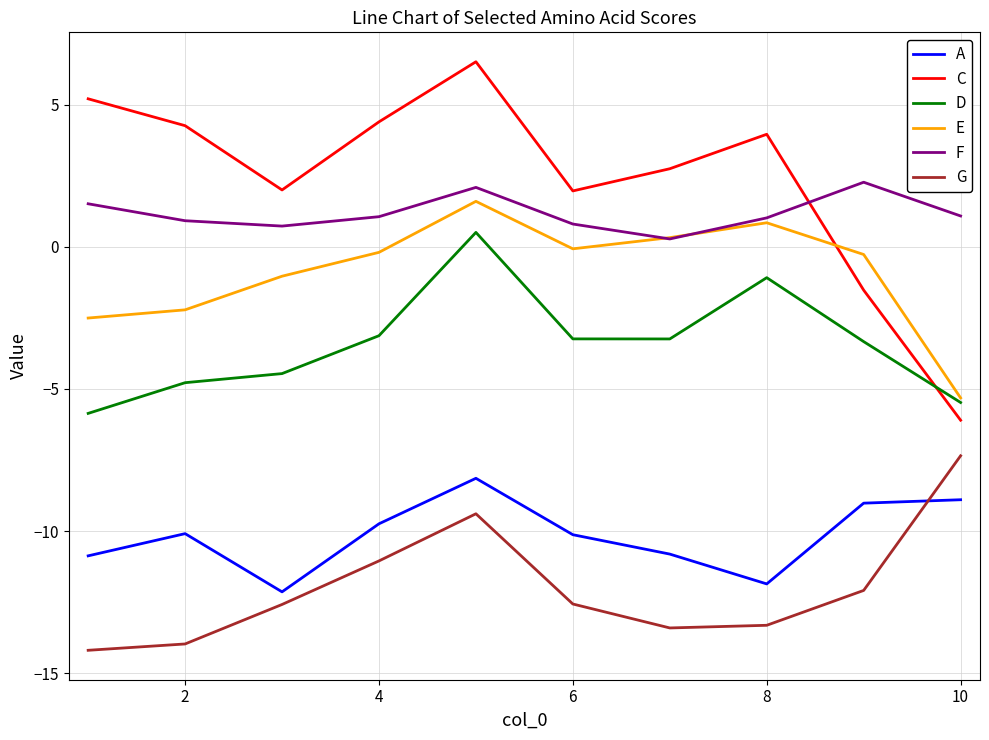

True or false: F and D intersect in this chart.

False